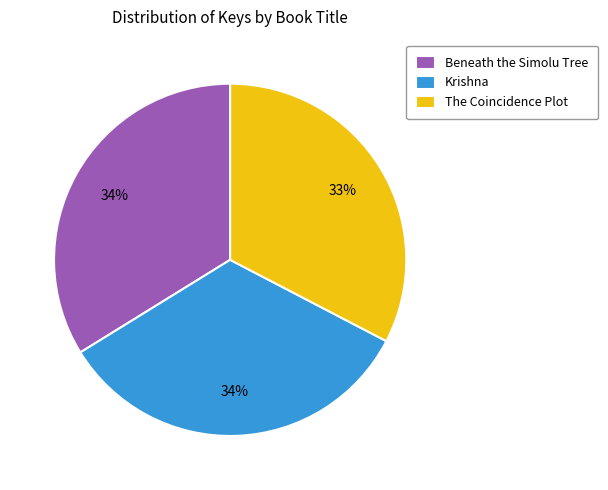

The Krishna slice represents 41% of the pie. True or false?

False